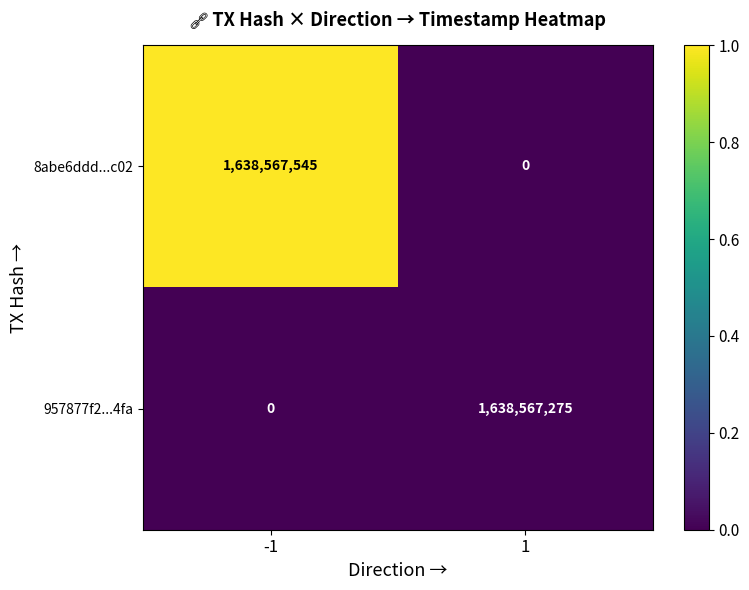

Reading left to right, what are all the values shown in this chart?

8abe6ddd...c02: -1=1638567545	1=0
957877f2...4fa: -1=0	1=1638567275